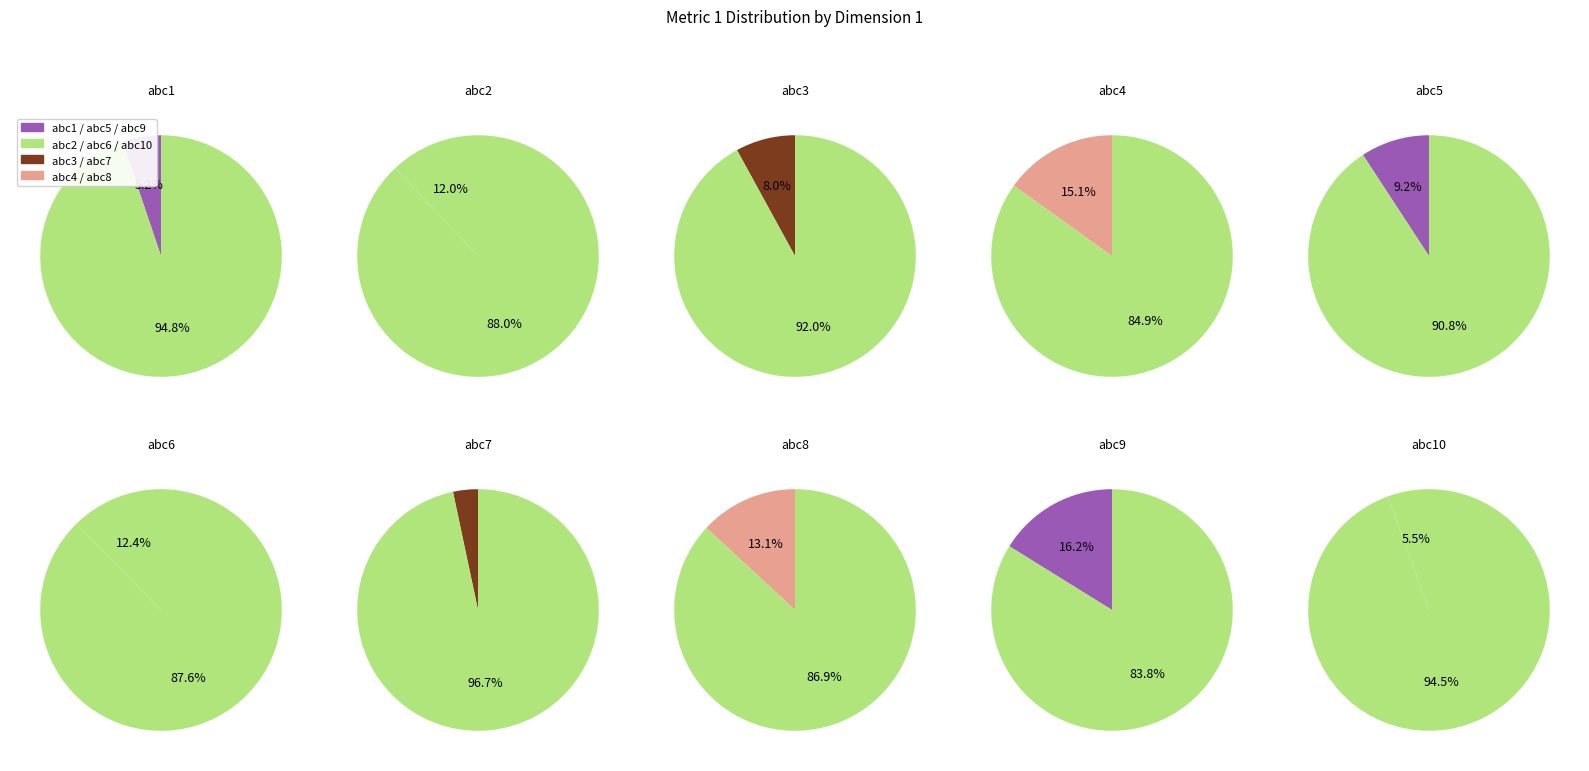

Rank the categories by value from highest to lowest.

abc9, abc4, abc8, abc6, abc2, abc5, abc3, abc10, abc1, abc7